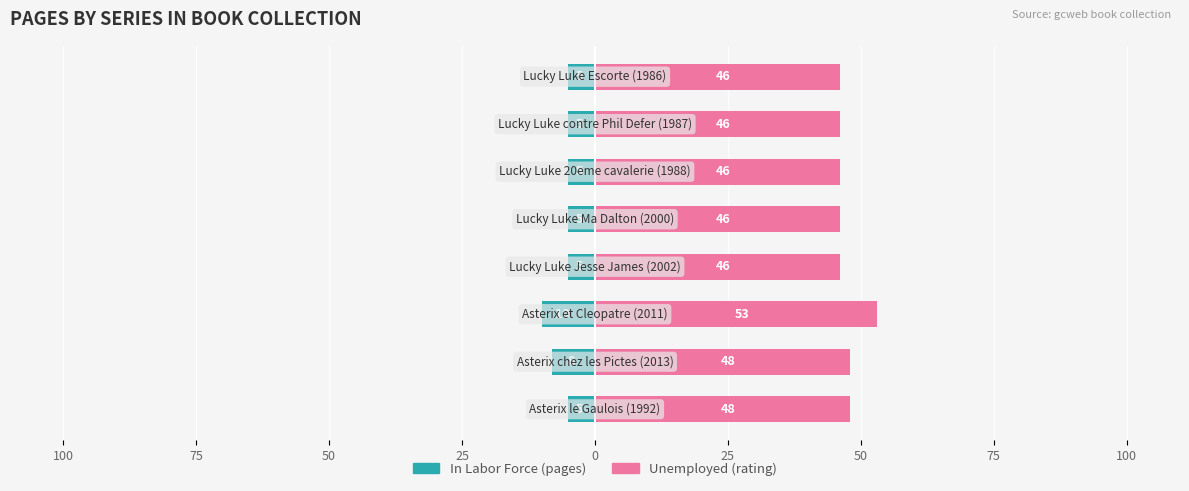

Count the number of categories in the chart.

8